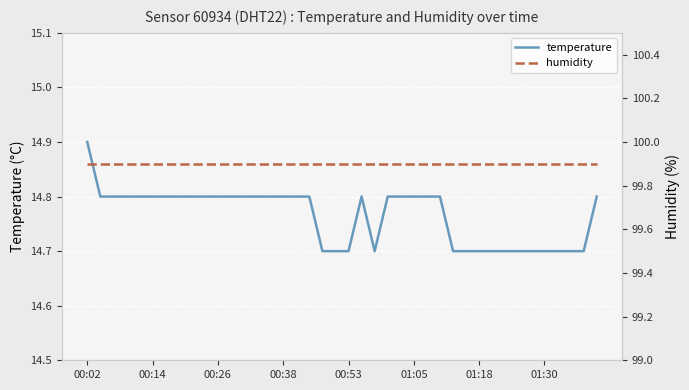

The value of temperature at 22 is 7.8. True or false?

False